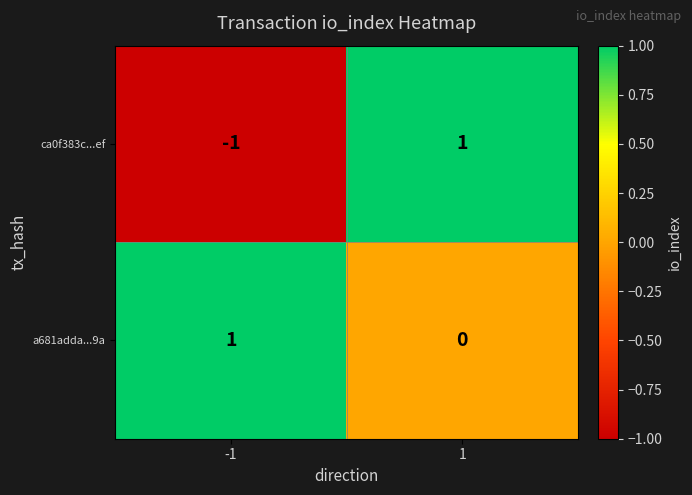

Is it true that a681adda...9a equals 2 at -1?

False